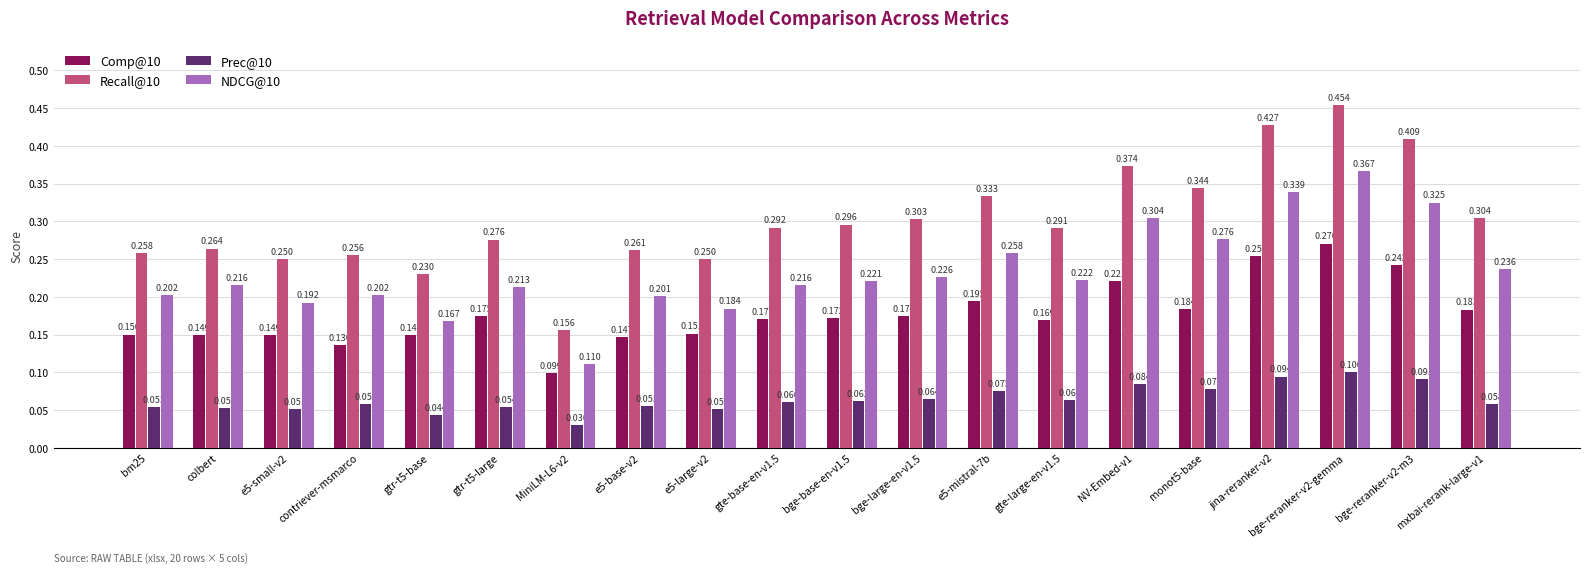

What is the total value across all series at e5-mistral-7b?

0.9